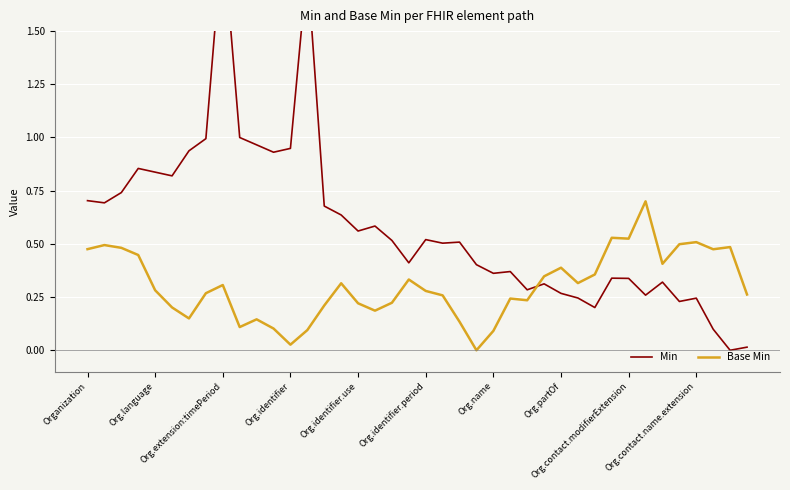

What is the maximum value for Base Min?

0.7